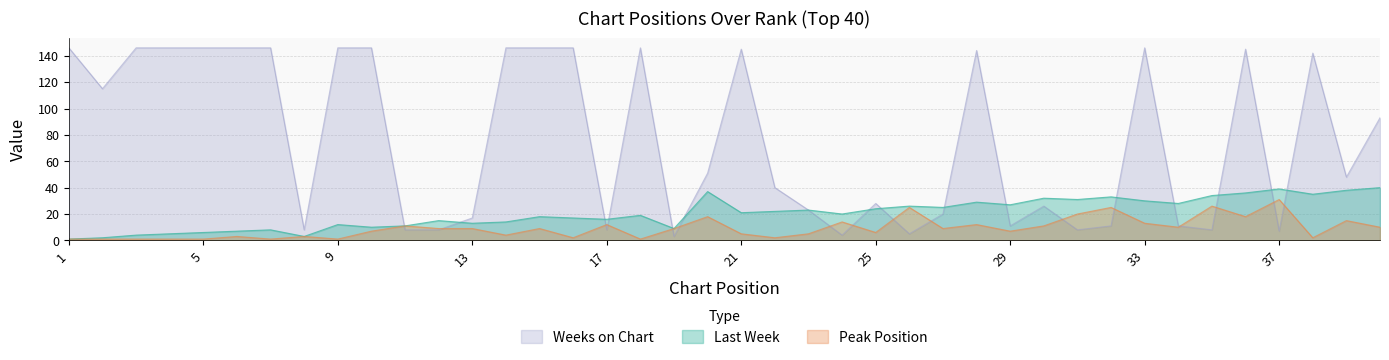

Reading left to right, list all the values displayed in this chart.

Last Week: 1	2	4	5	6	7	8	3	12	10	11	15	13	14	18	17	16	19	9	37	21	22	23	20	24	26	25	29	27	32	31	33	30	28	34	36	39	35	38	40
Peak Position: 1	1	1	1	1	3	1	3	1	7	11	9	9	4	9	2	12	1	9	18	5	2	5	14	6	25	9	12	7	11	20	25	13	10	26	18	31	2	15	10
Weeks on Chart: 146	115	146	146	146	146	146	8	146	146	8	8	17	146	146	146	8	146	3	51	145	40	23	4	28	5	20	144	11	26	8	11	146	11	8	145	7	142	48	93